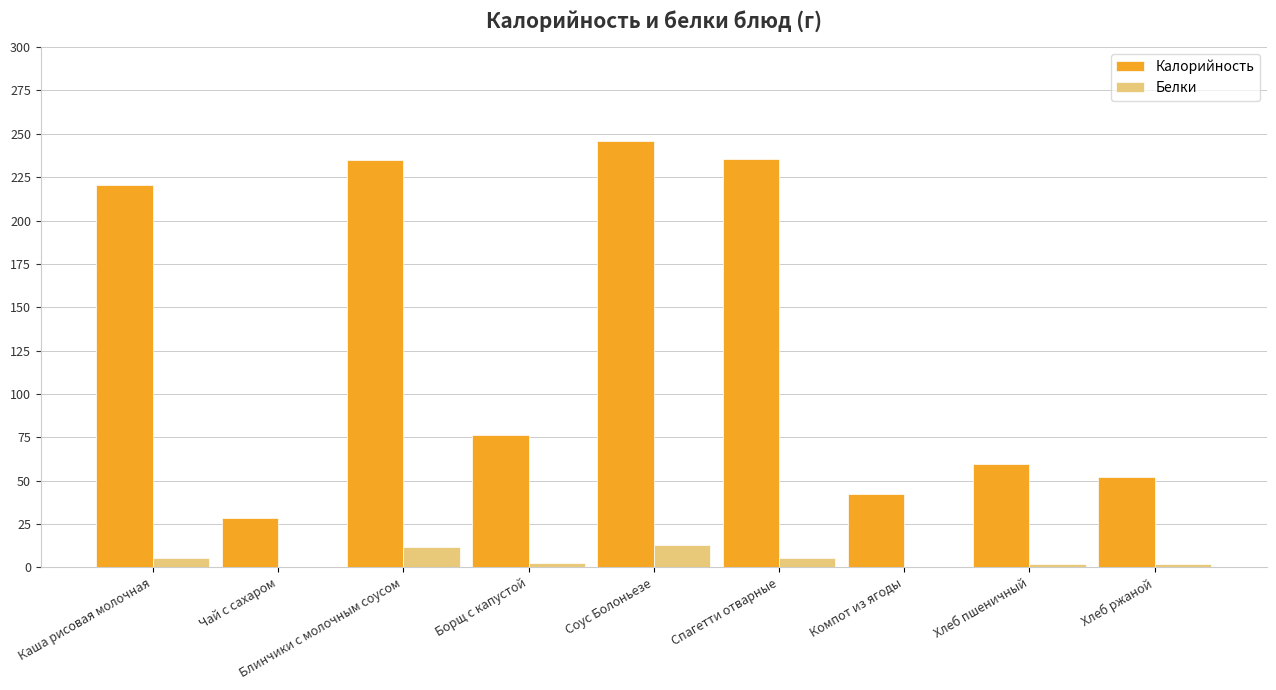

Which series has the largest total across all categories?

Калорийность